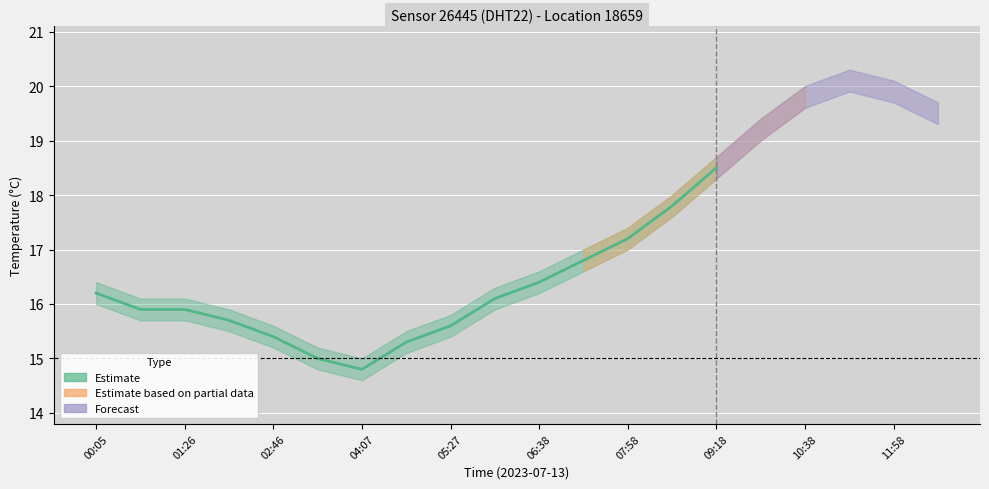

What is the total value across all series at 07:58?

52.6